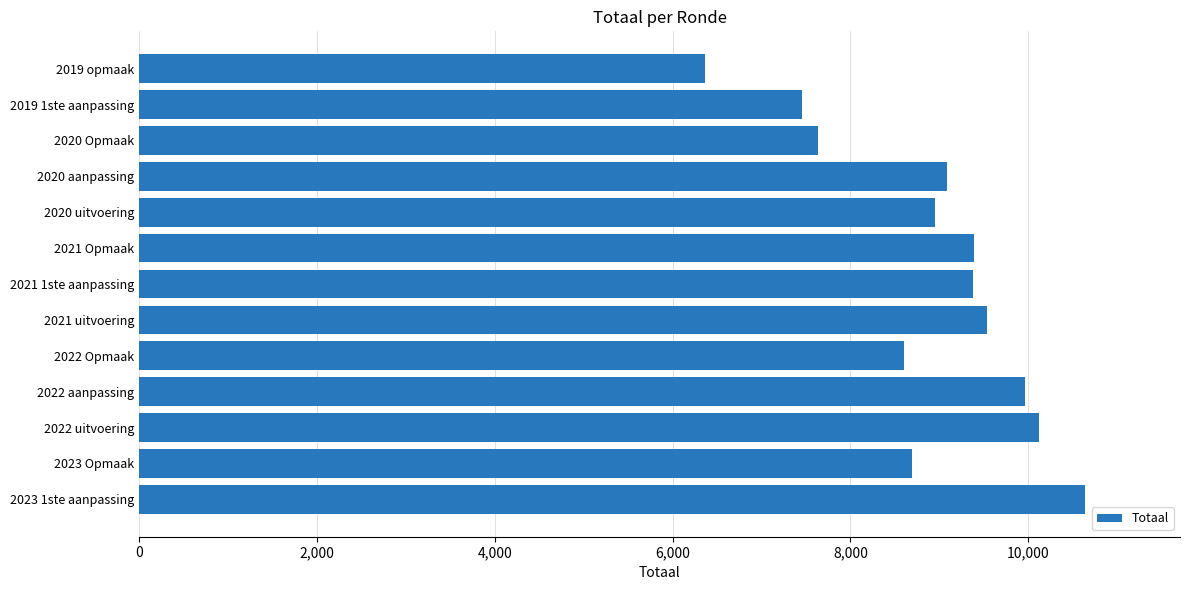

Which category has the lowest value across all series?

2019 opmaak